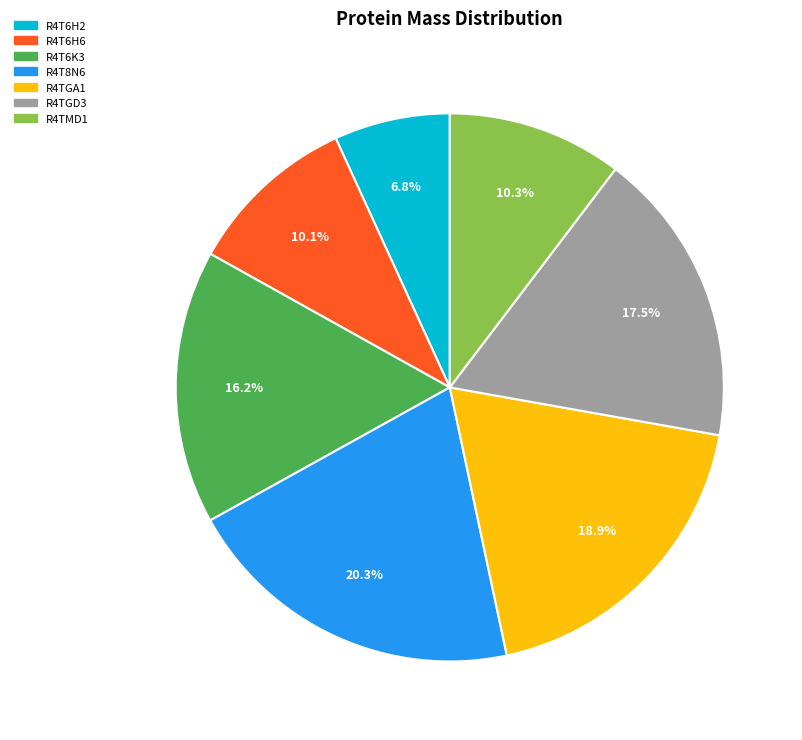

Is R4T8N6 the majority of the pie?

No